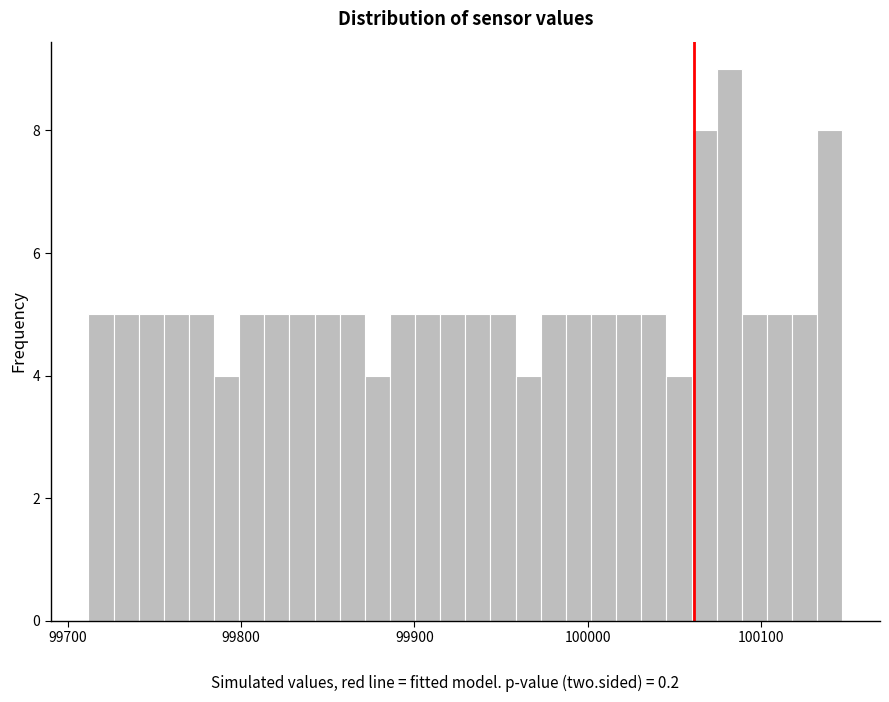

Read against the x-axis, roughly where is the centre of the tallest bar?

100080